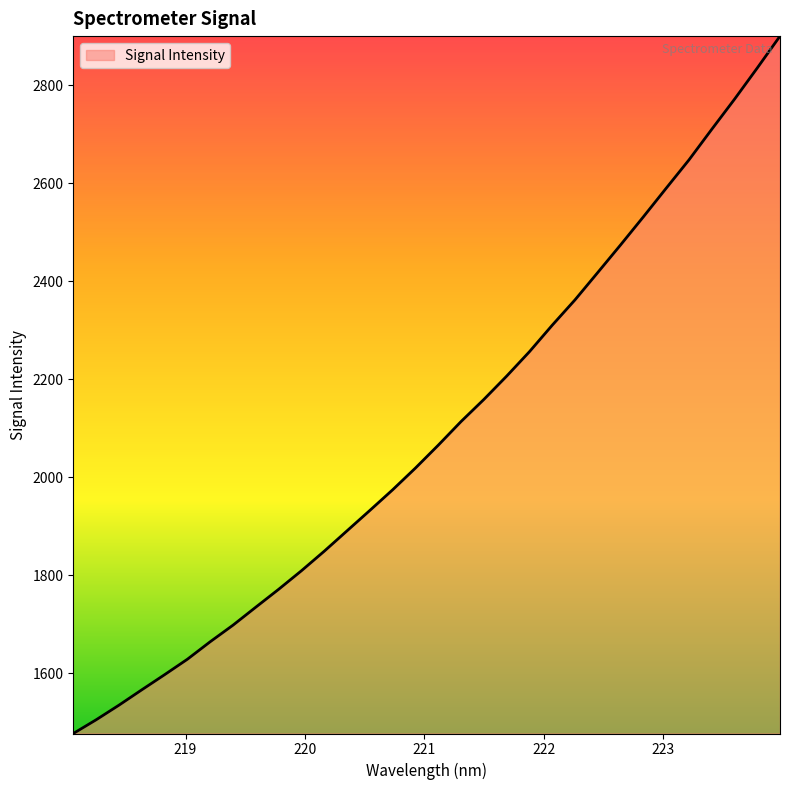

What is the minimum value shown in the chart?

1476.8